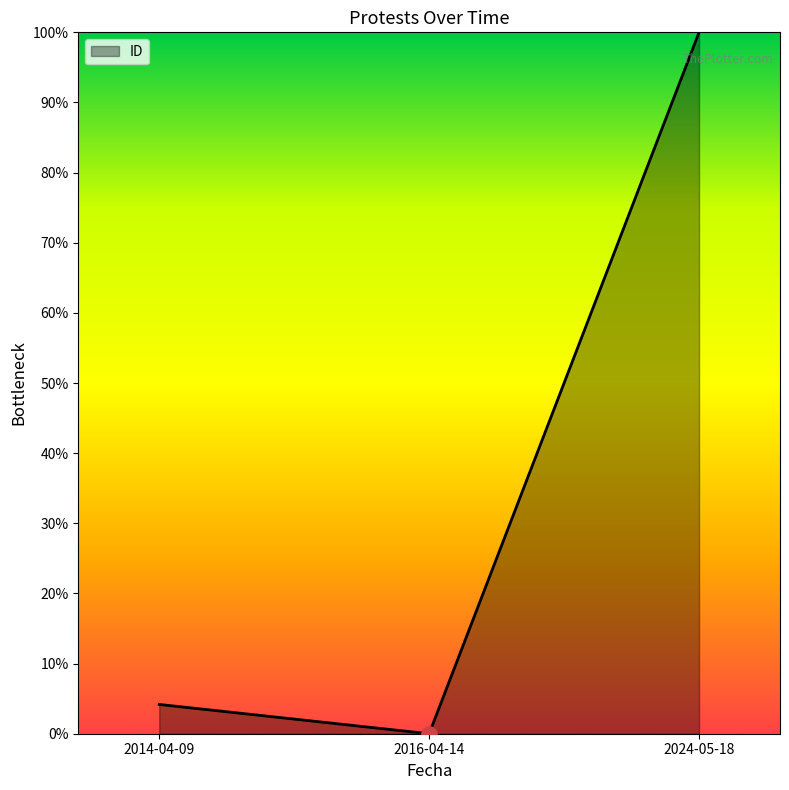

What is the change in value from 2016-04-14 to 2024-05-18?

+1.0